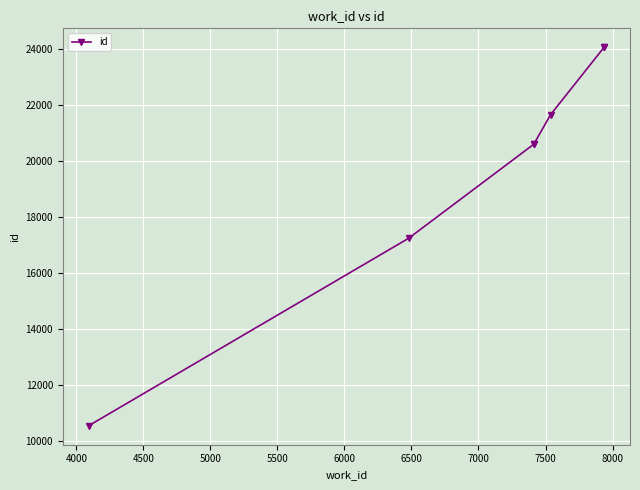

What is the value of the 2nd point from the left?

17237